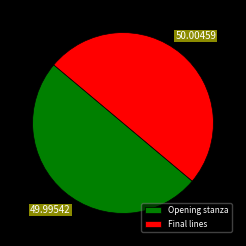

How many segments does this pie chart have?

2